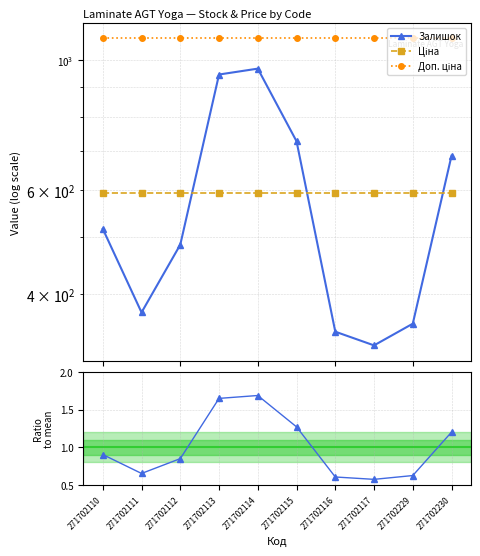

What is the total value across all series at 271702115?

2410.8